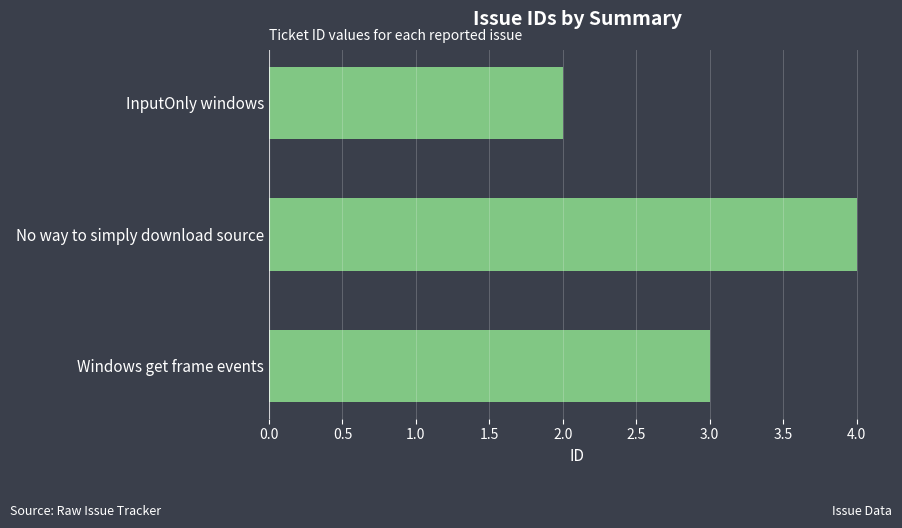

What is the approximate value at No way to simply download source?

4